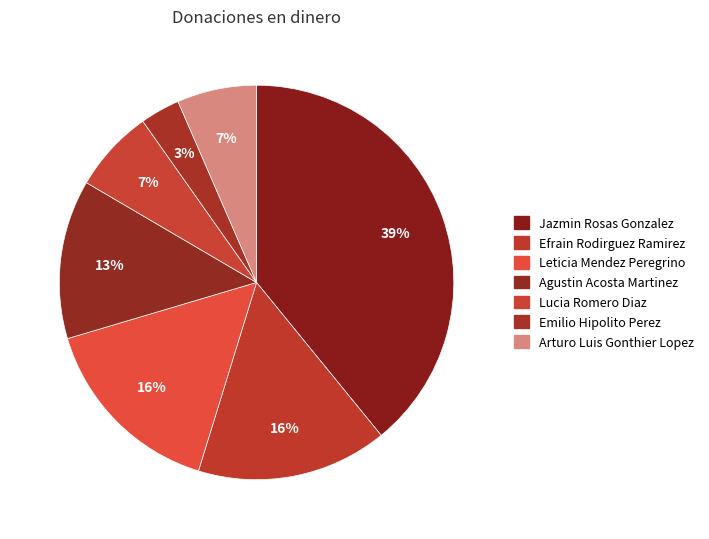

What portion of the pie excludes Lucia Romero Diaz?

93.2%